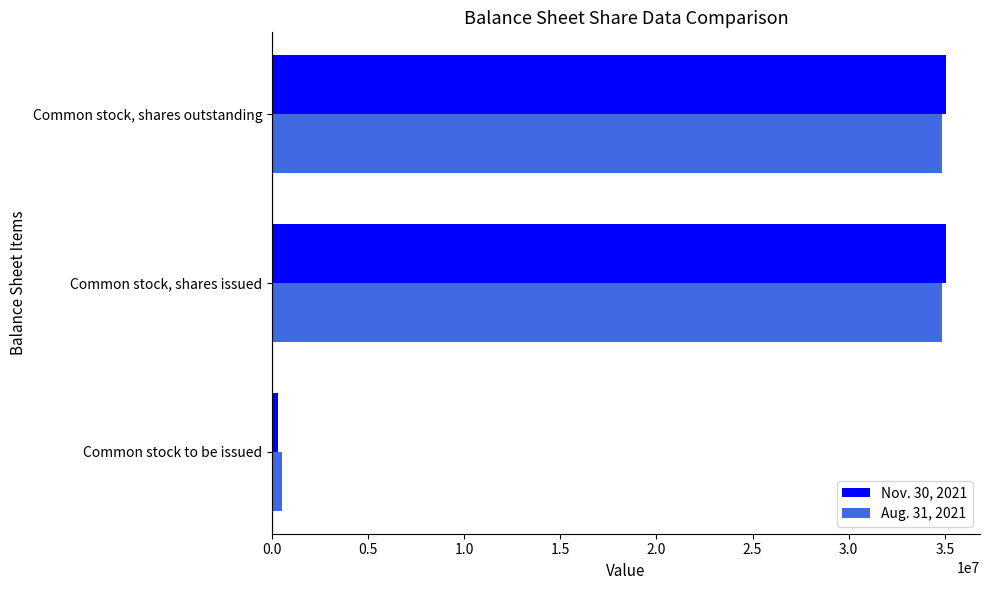

How many Nov. 30, 2021 values are between 320000 and 35074605?

3